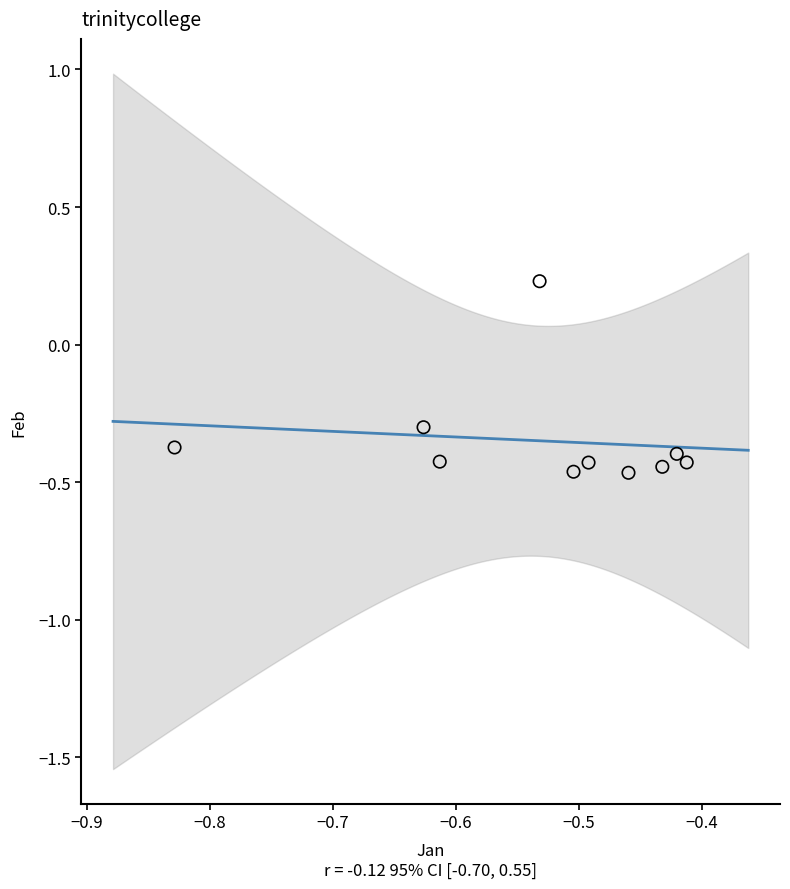

What is the range of Y values (max minus min)?

0.7